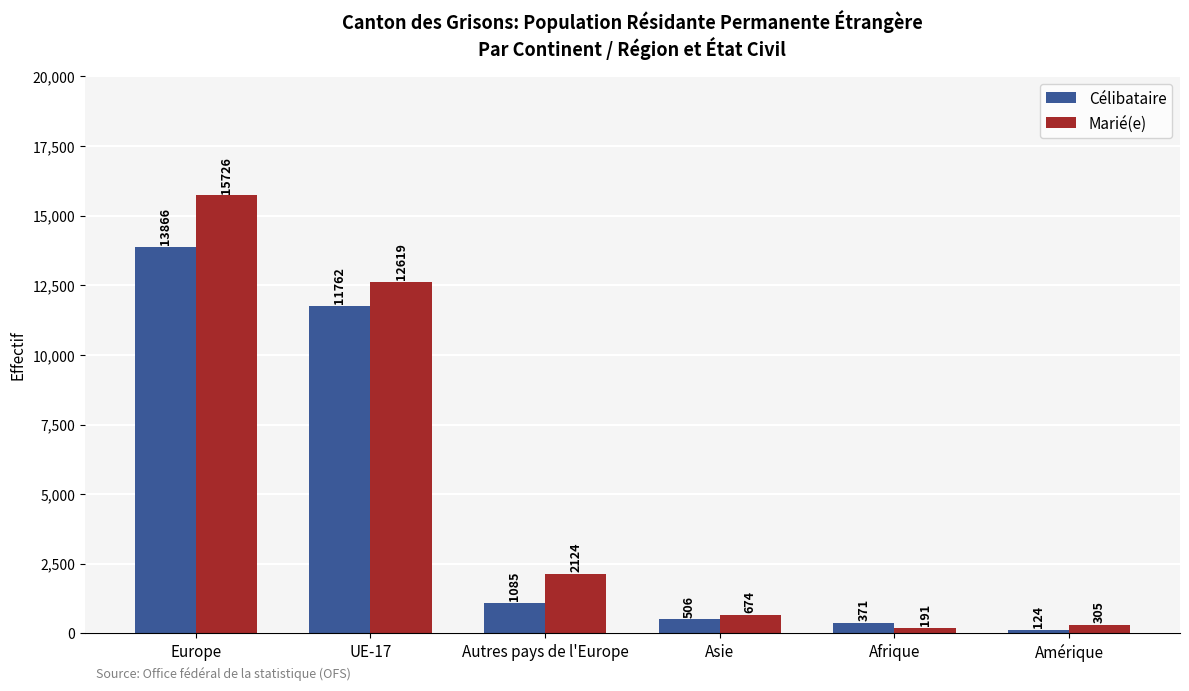

Where is Célibataire nearest to the value 6995?

UE-17